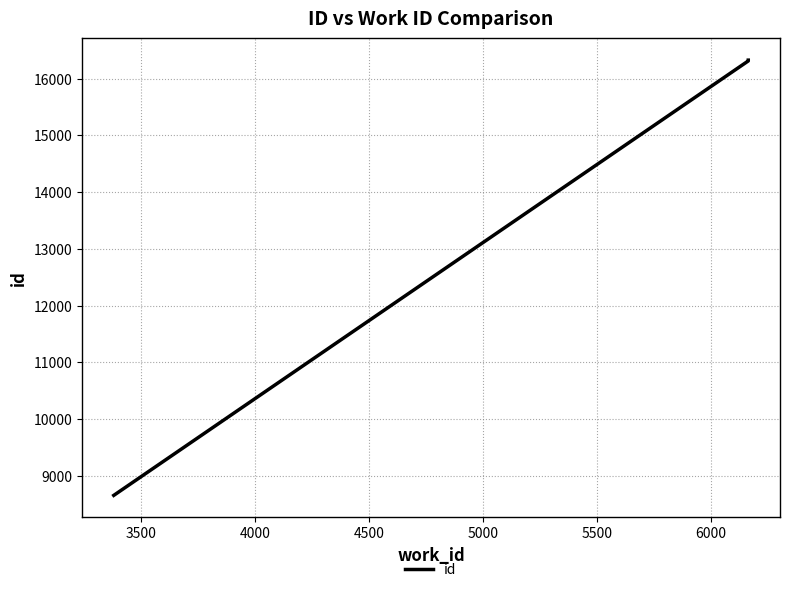

Reading right to left, list all the values displayed in this chart.

16326	16312	8658